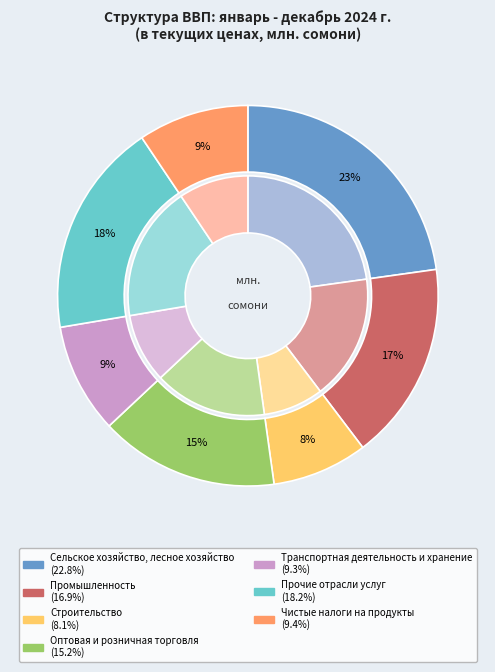

Which slice is the smallest?

Строительство